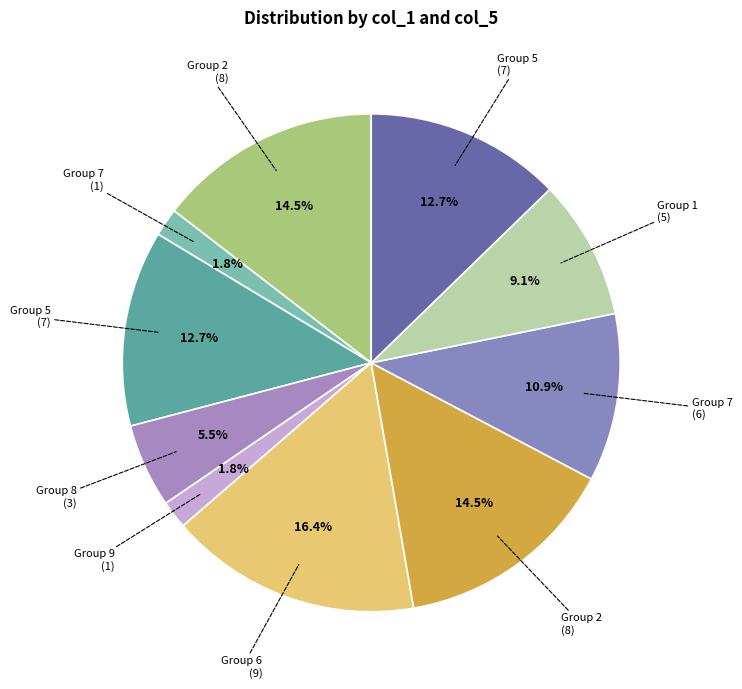

How many segments does this pie chart have?

10